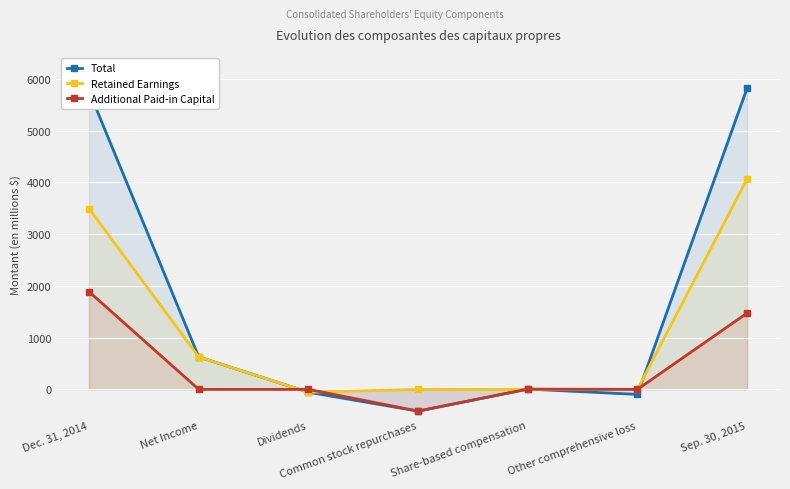

What is the sum of the Retained Earnings values at Dec. 31, 2014 and Sep. 30, 2015?

7560